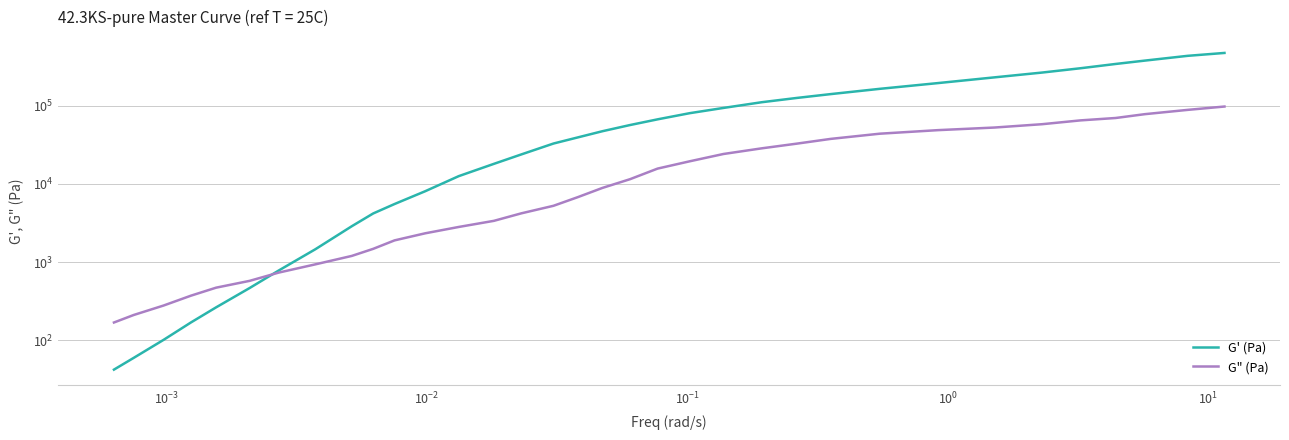

Rank the series by their average value, from highest to lowest.

G' (Pa), G" (Pa)